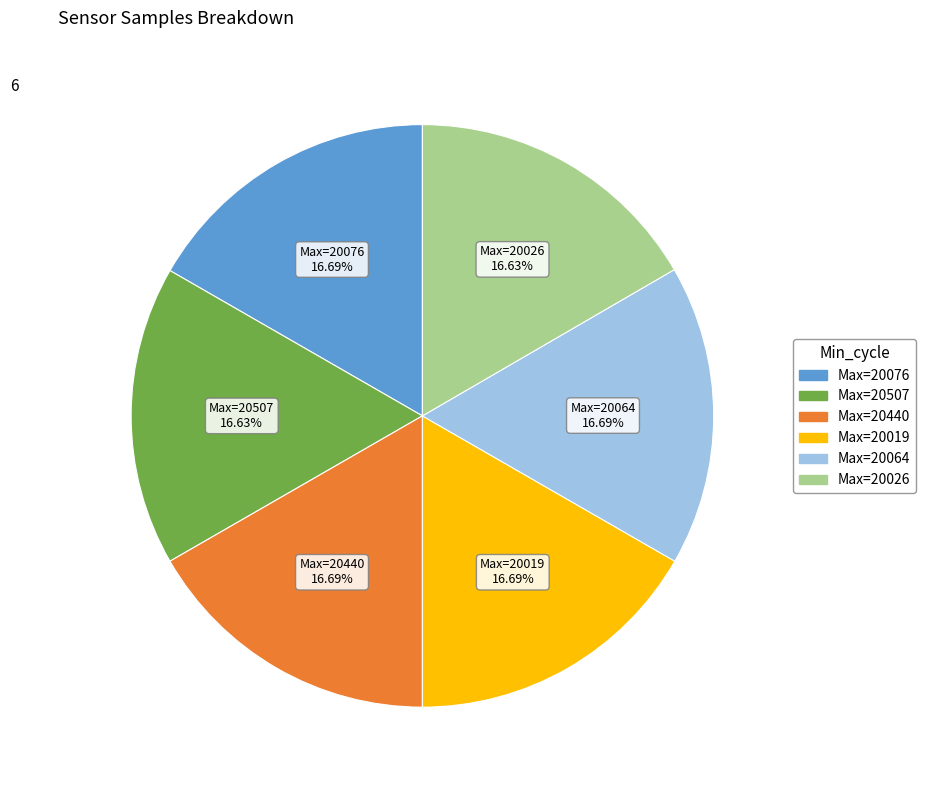

Is there any slice that represents more than half of the pie?

No